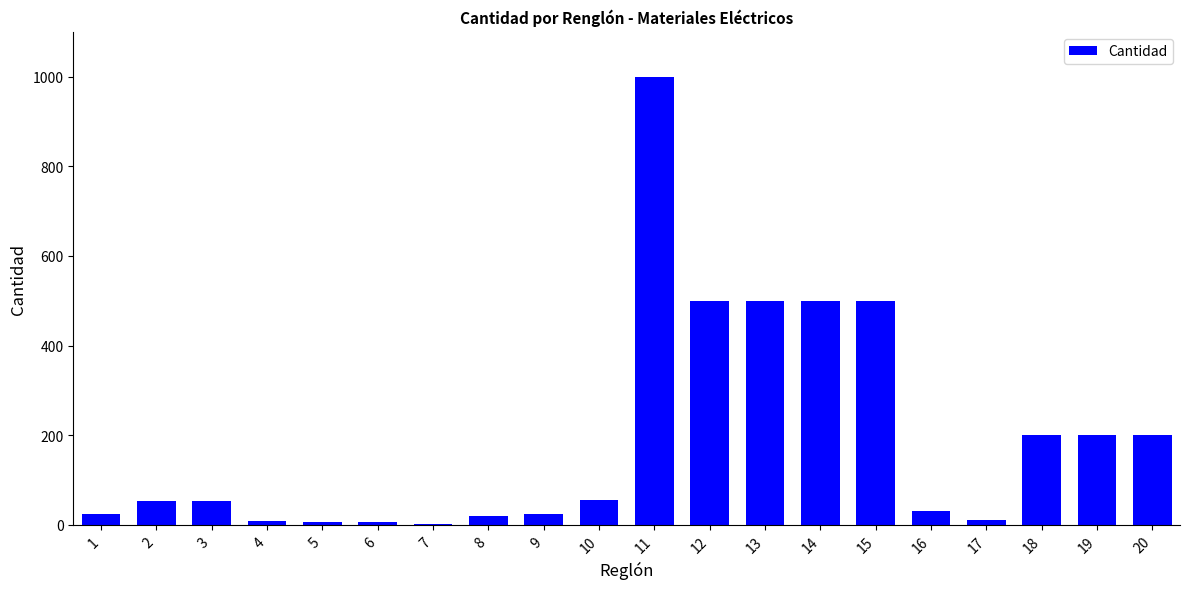

What is the sum of all values?

3895